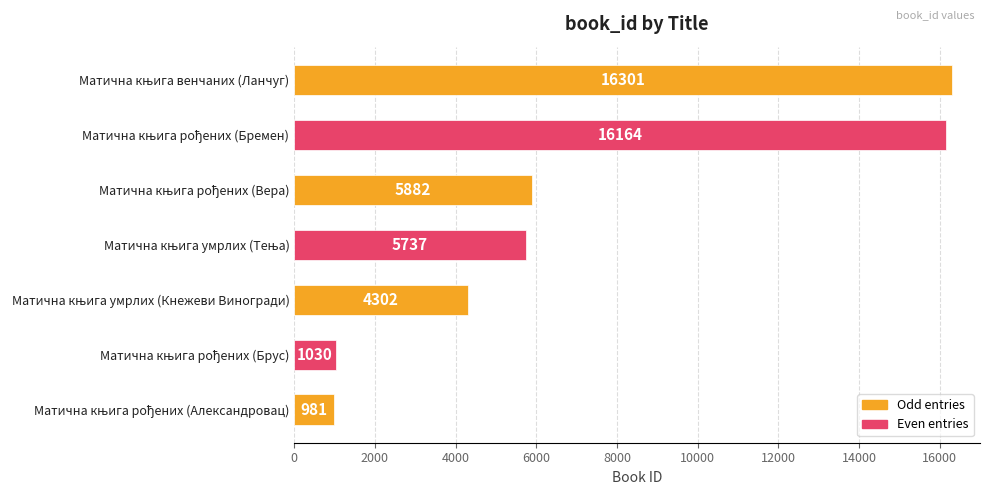

What is the smallest value displayed?

981